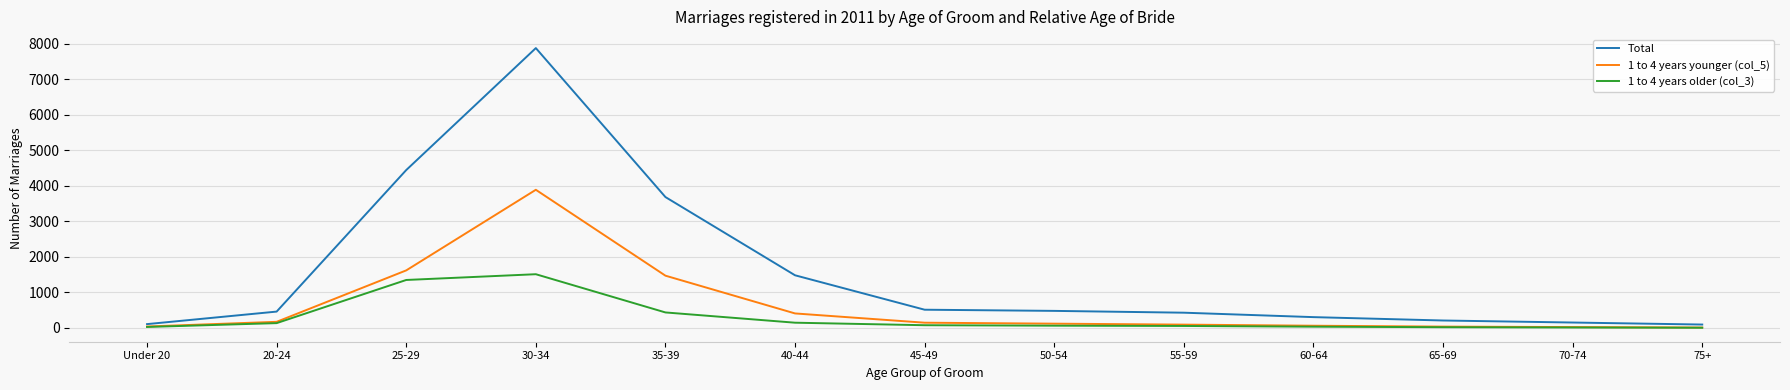

What is the total value across all series at 25-29?

7420